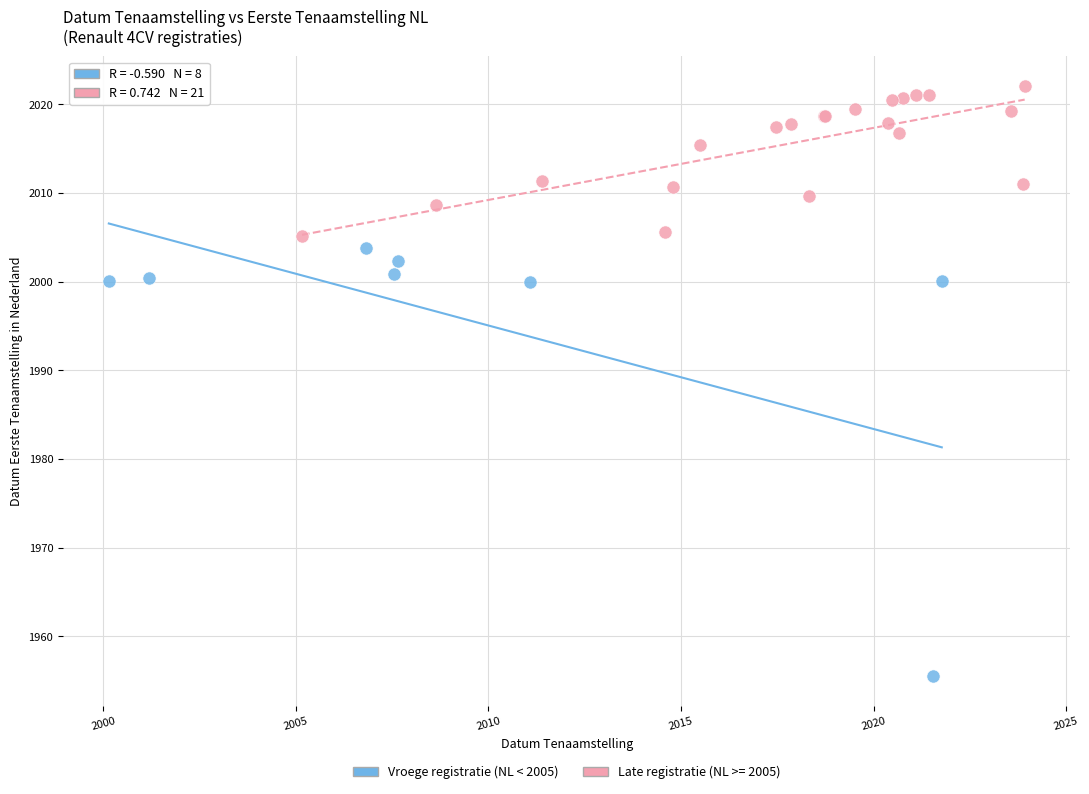

Which series has the largest Y range (max minus min)?

Vroege registratie (NL < 2005)